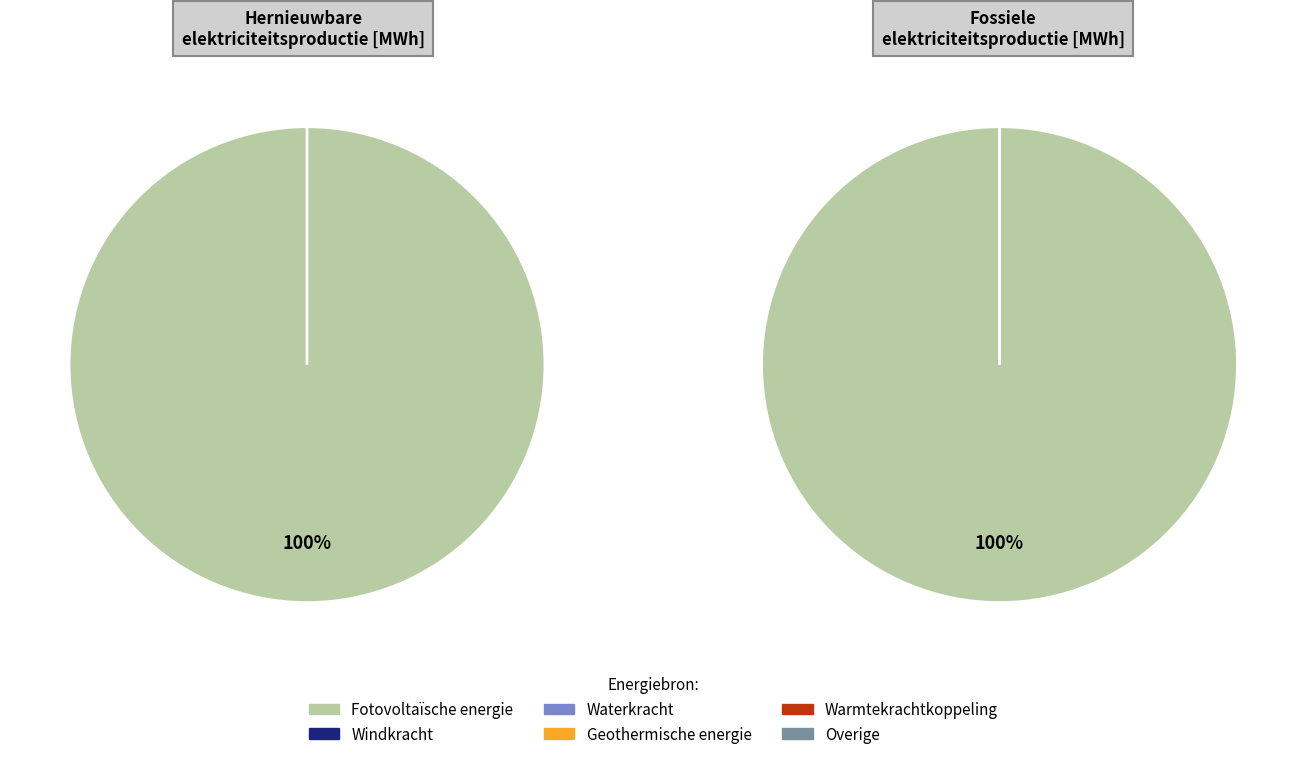

What is the smallest slice in the pie chart?

Windkracht